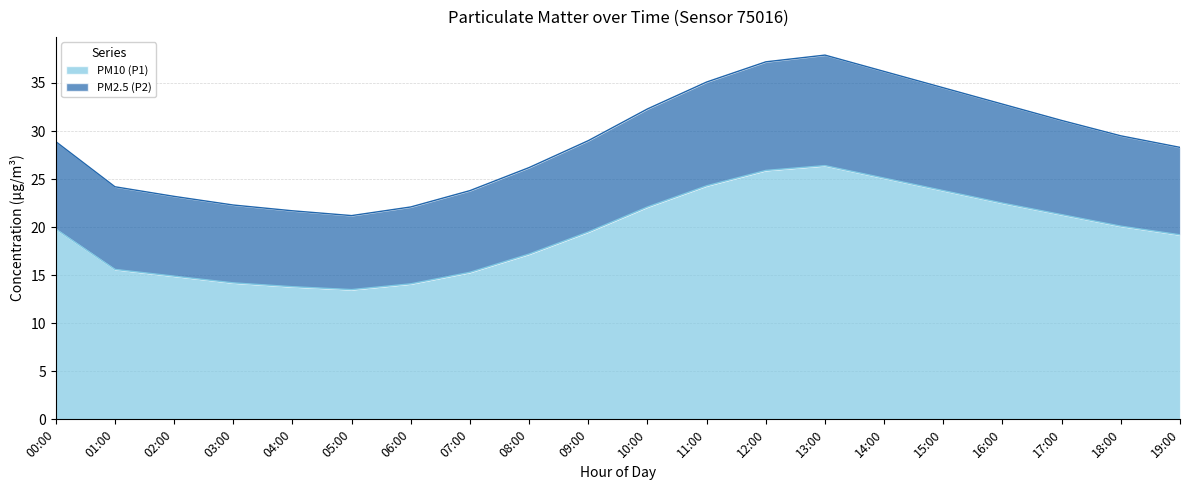

True or false: PM2.5 (P2) and PM10 (P1) cross at least once.

False